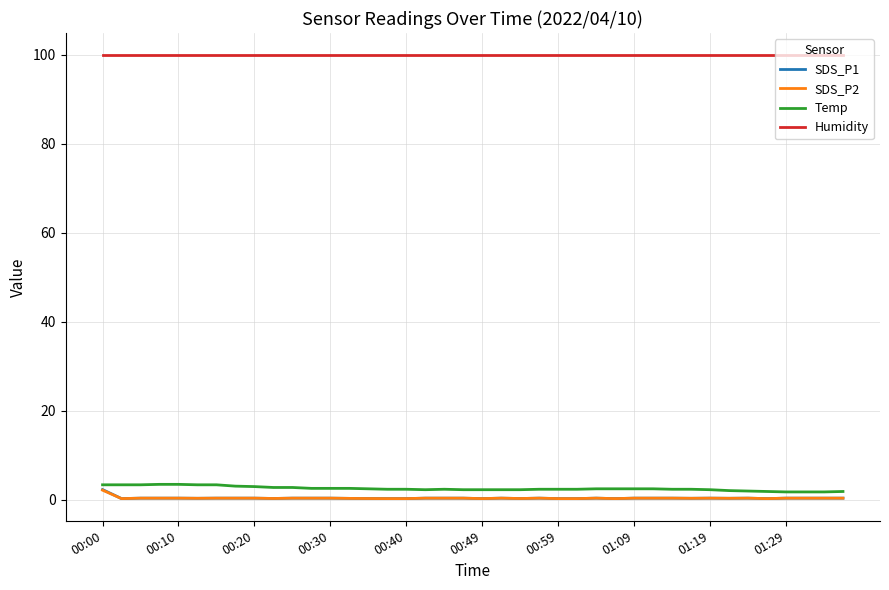

What is the lowest value of the Humidity series?

99.9